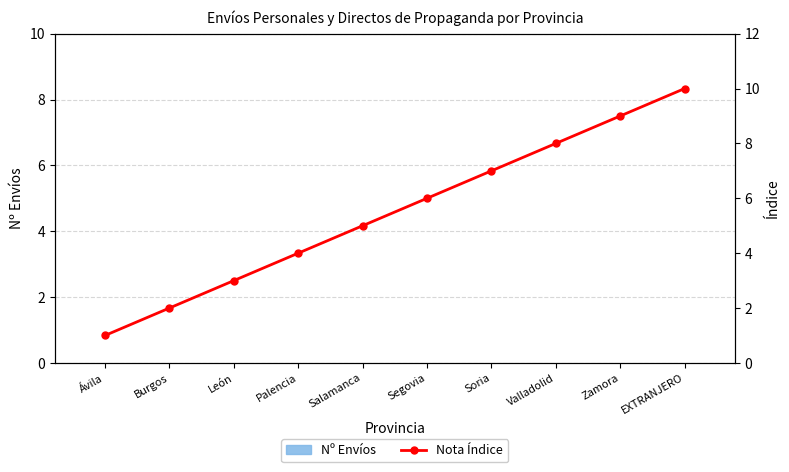

List the series in order of their peak value, lowest first.

Nº Envíos, Nota Índice